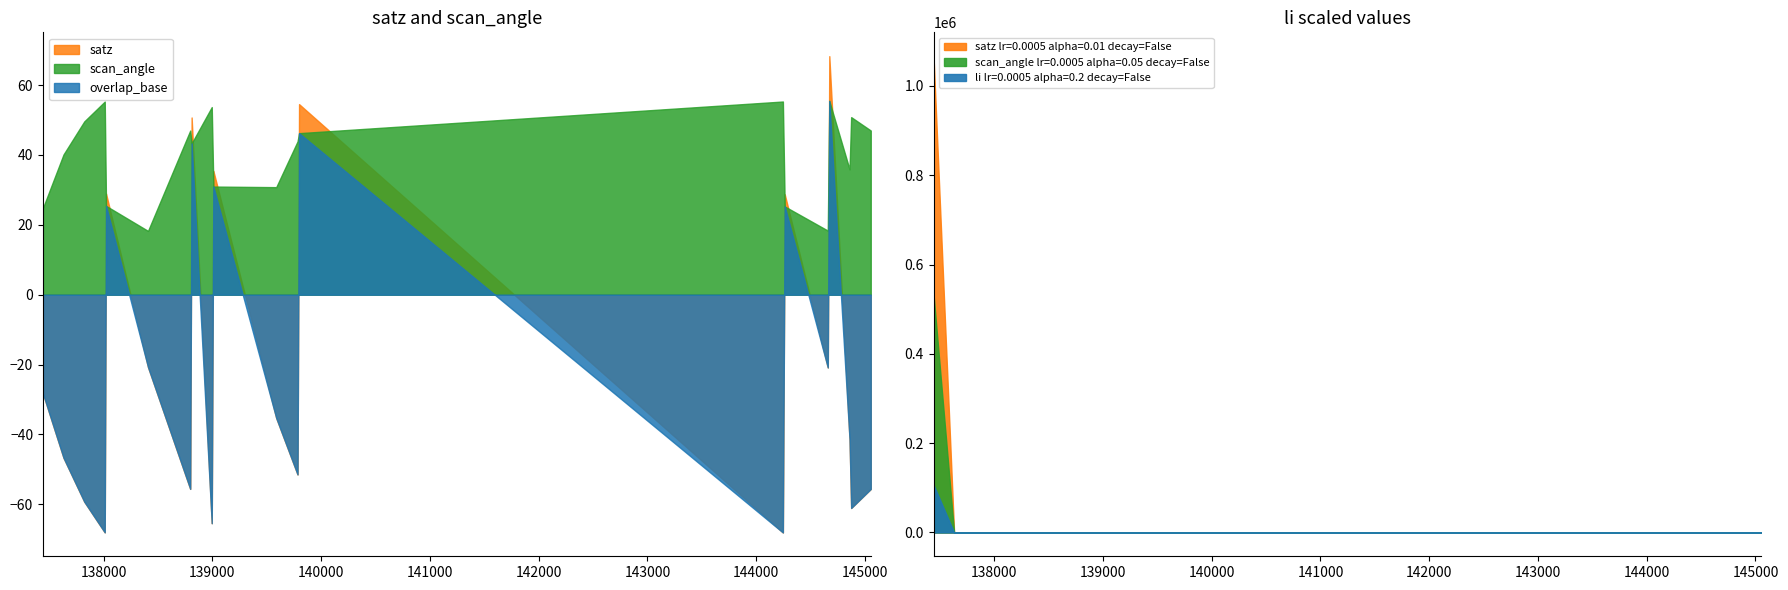

What is the difference between the highest and lowest values at 144246?

123.4